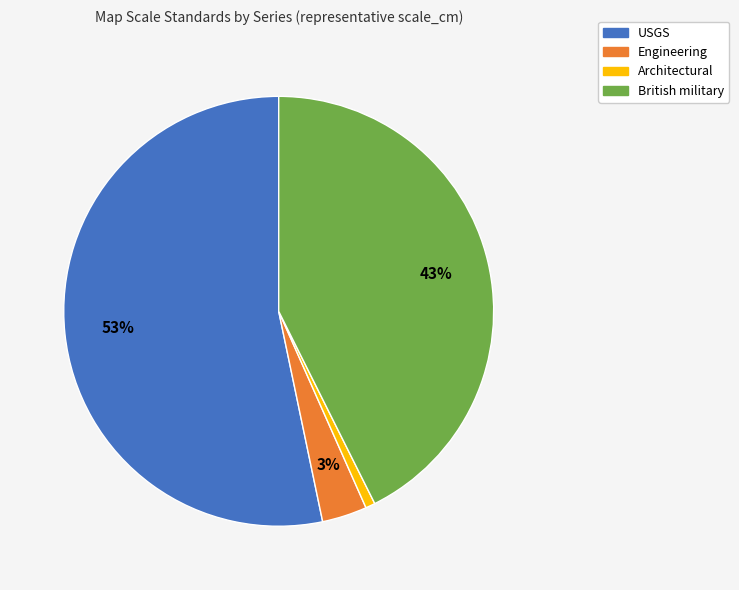

Combined, do Architectural and Engineering account for over 50%?

No